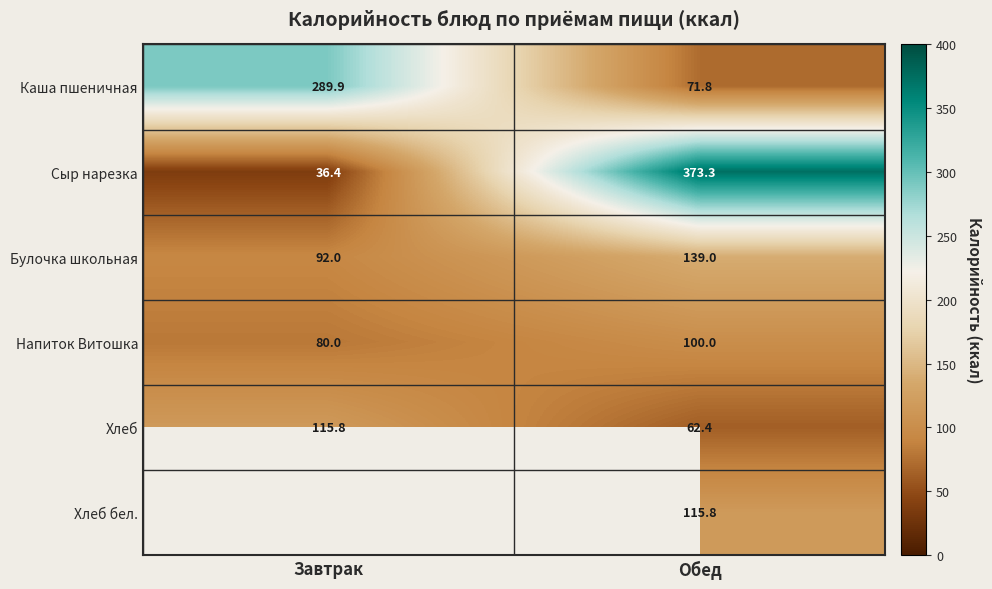

Rank the categories by Каша пшеничная value from highest to lowest.

Завтрак, Обед